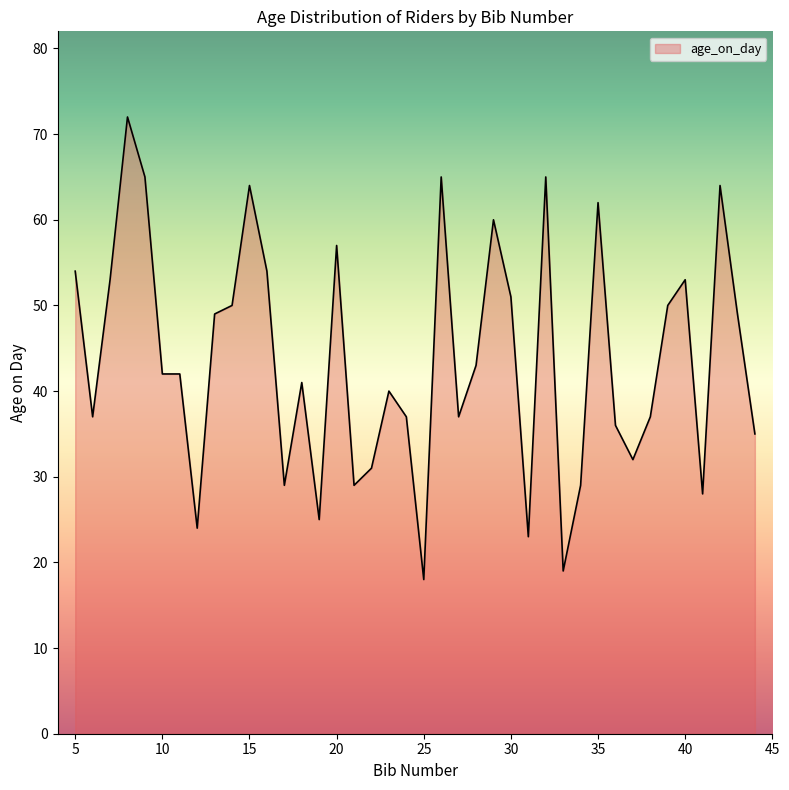

What is the difference between the maximum and minimum values?

54